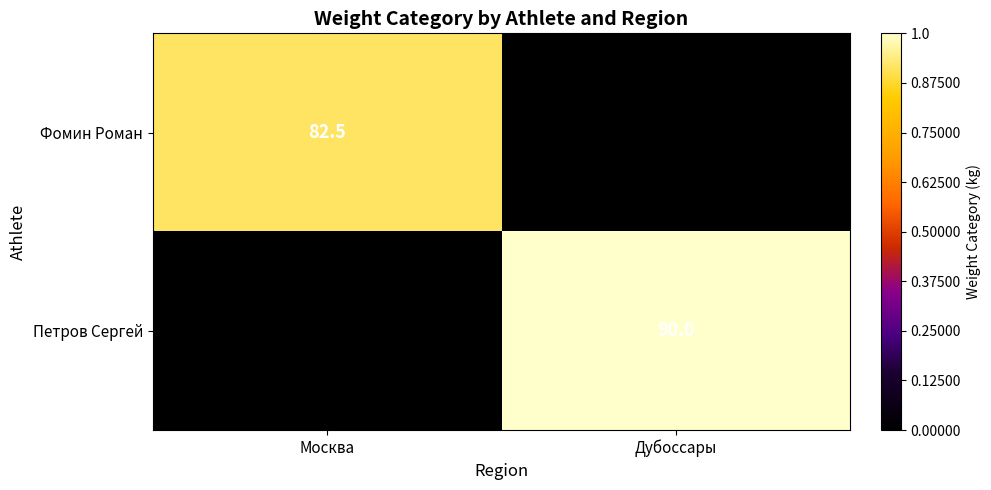

True or false: Фомин Роман has a value of 82.5 at Москва.

True